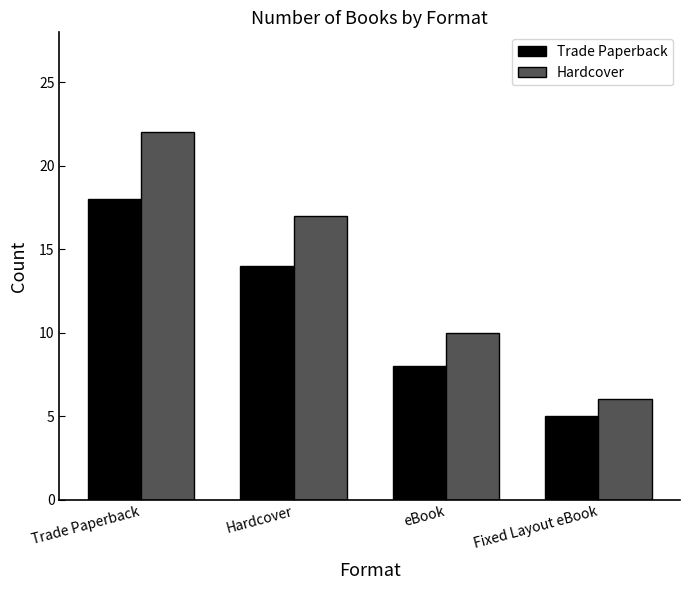

How many values in the Hardcover series are below 17?

2